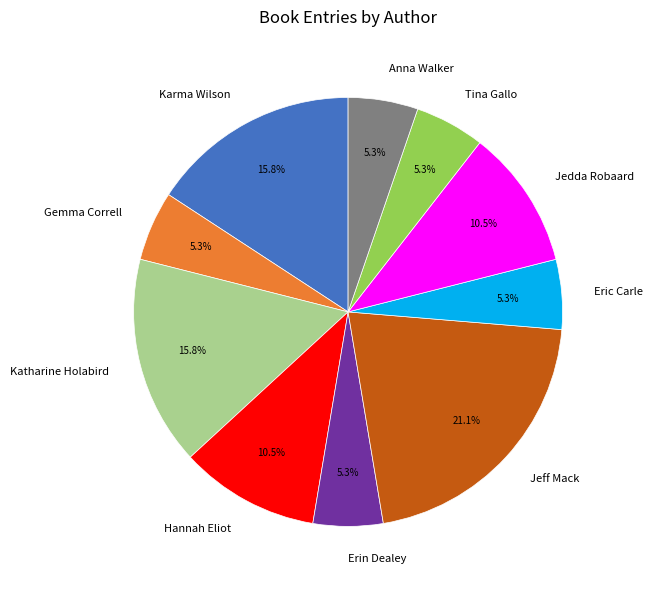

Which has a higher value, Katharine Holabird or Hannah Eliot?

Katharine Holabird